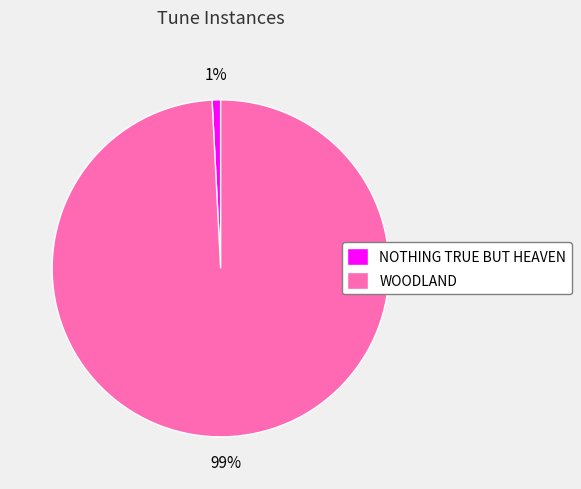

To the nearest percent, what portion does NOTHING TRUE BUT HEAVEN represent?

1%